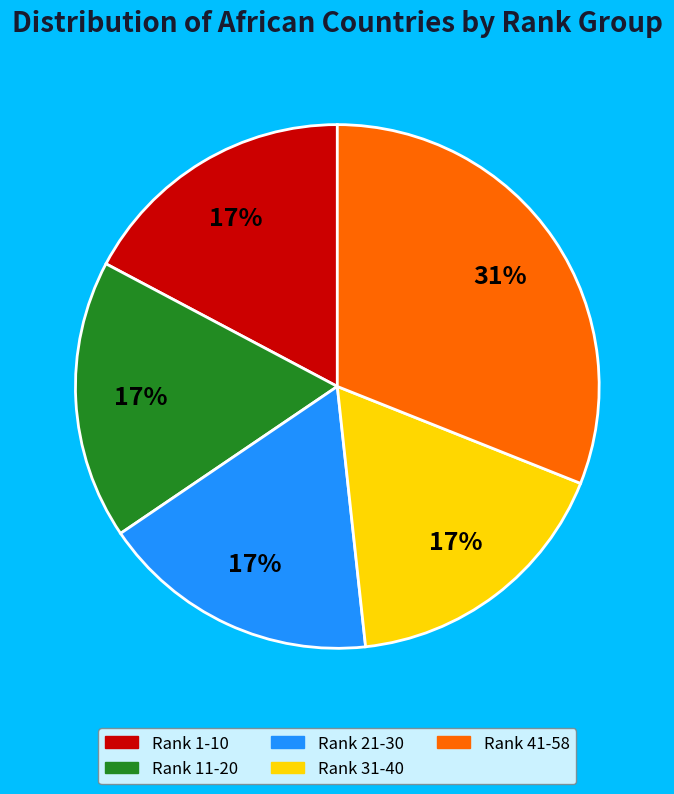

Combined, do Rank 41-58 and Rank 31-40 account for over 50%?

No